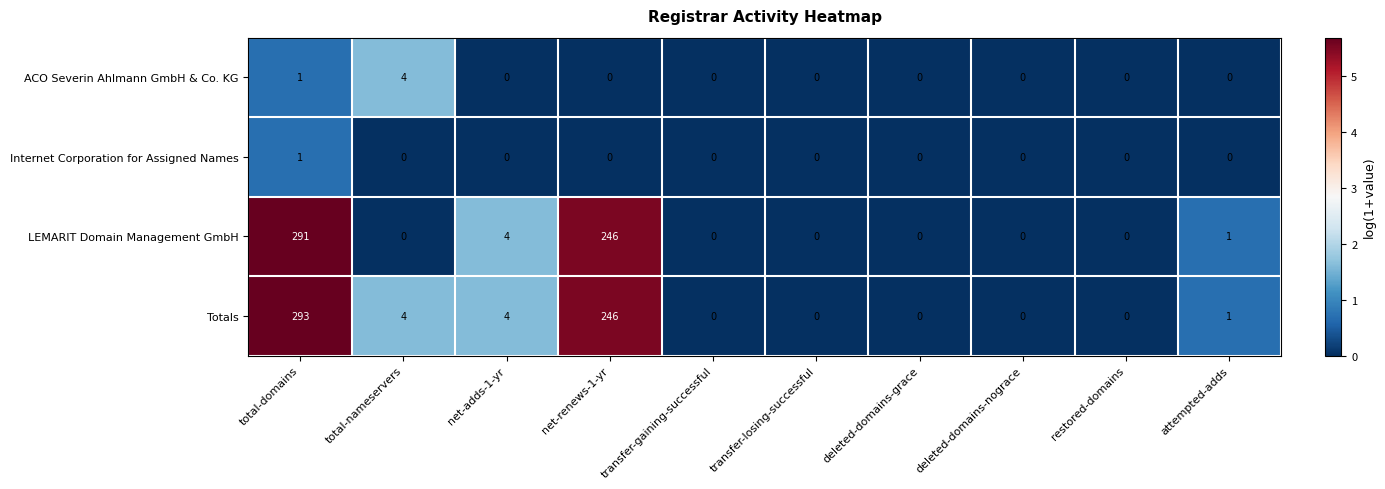

Which series has the widest spread of values?

Totals